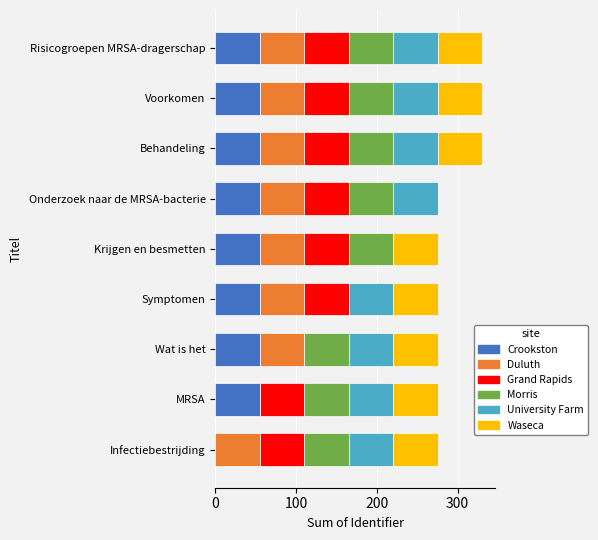

How many categories are shown in the chart?

9